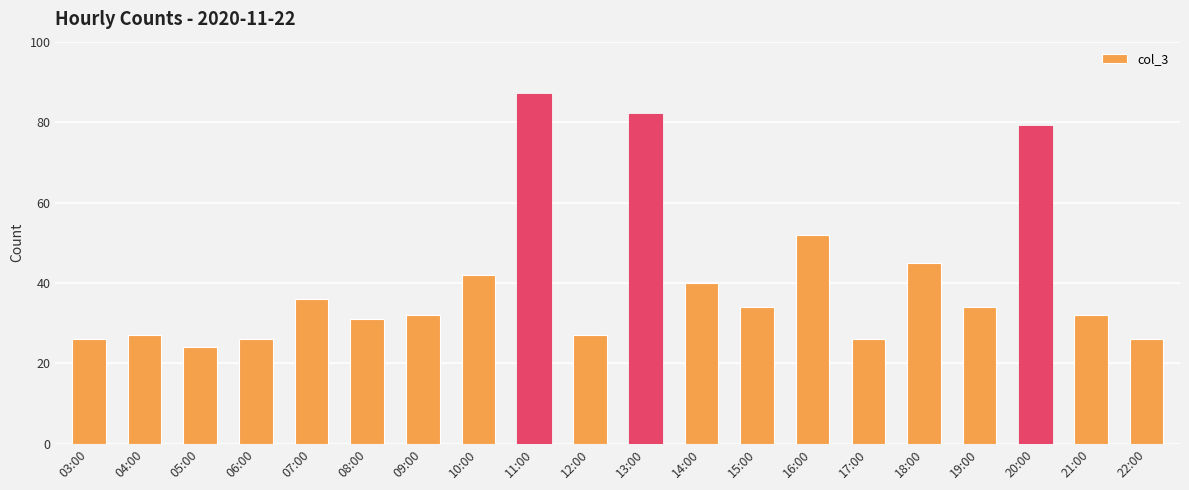

What value does the data have at 19:00?

34